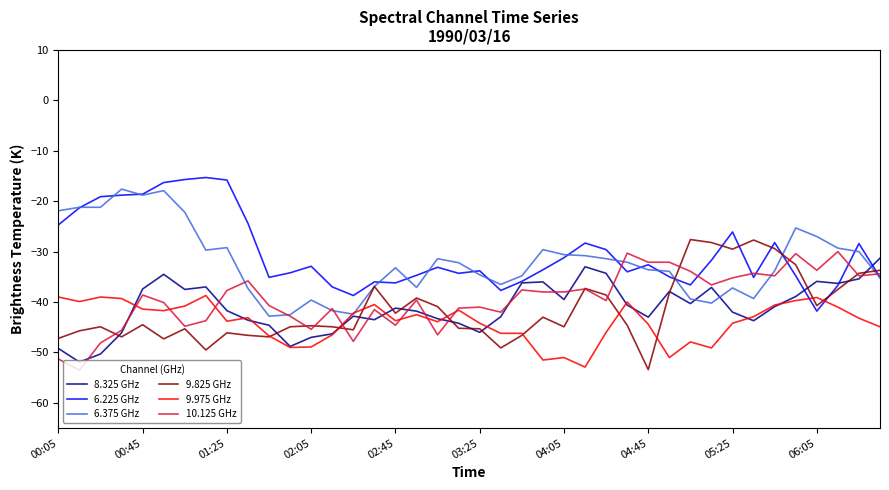

What is the lowest value of the 6.375 GHz series?

-42.8